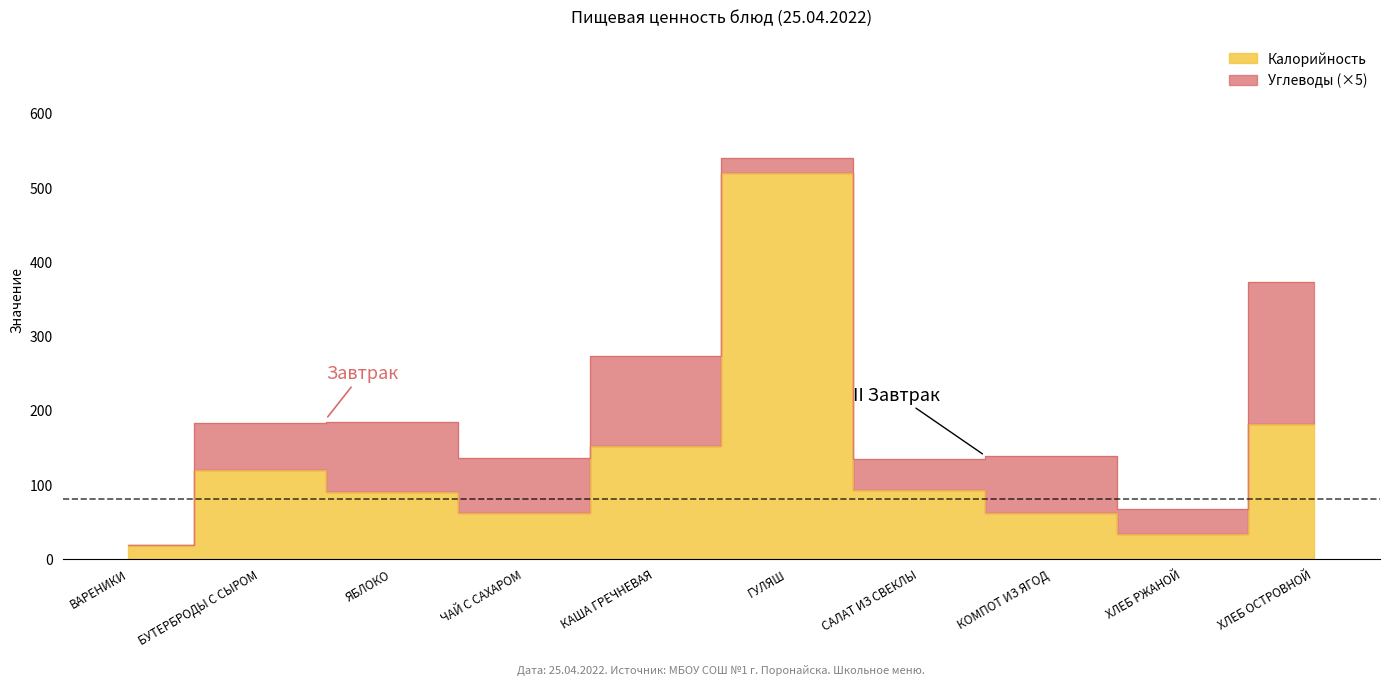

True or false: Калорийность and Белки cross at least once.

False